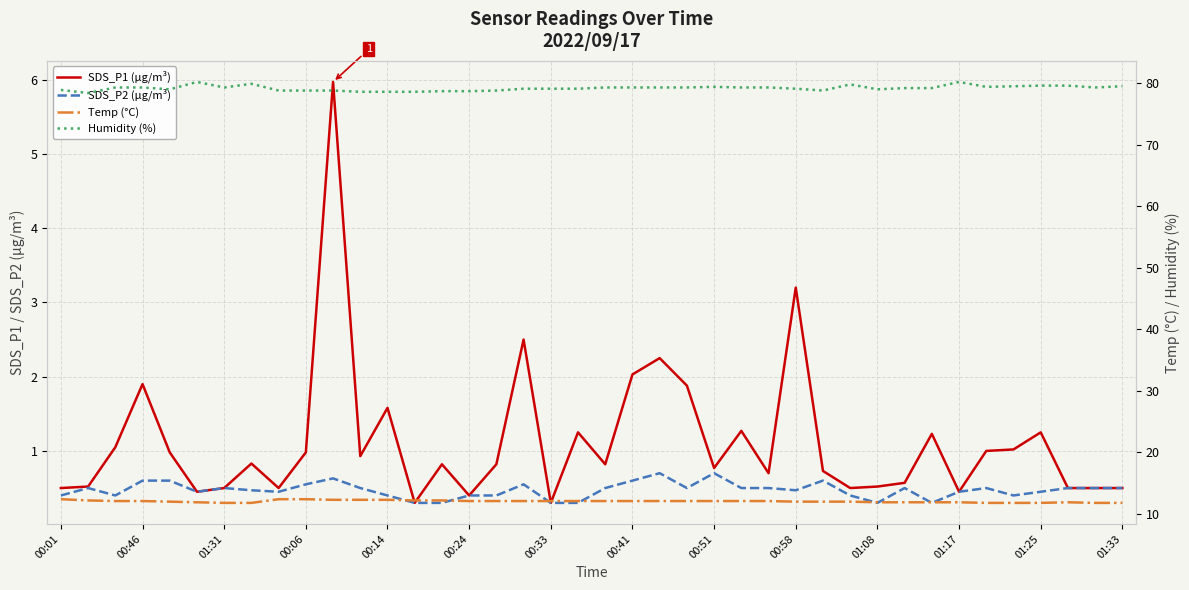

How many lines are shown in the chart?

4